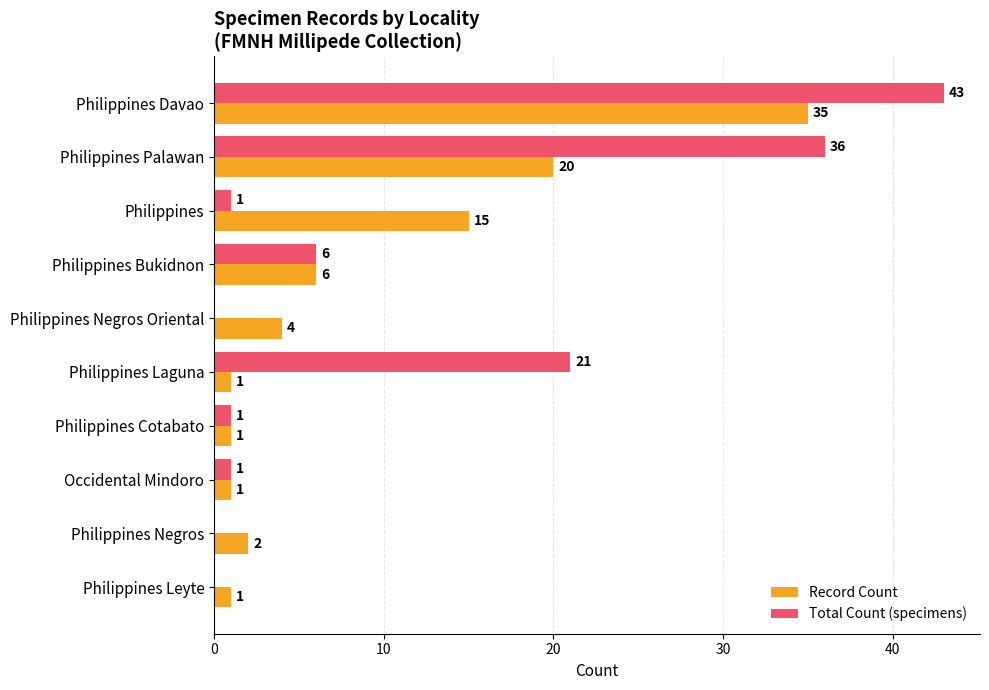

What is the average value of the Record Count series?

9